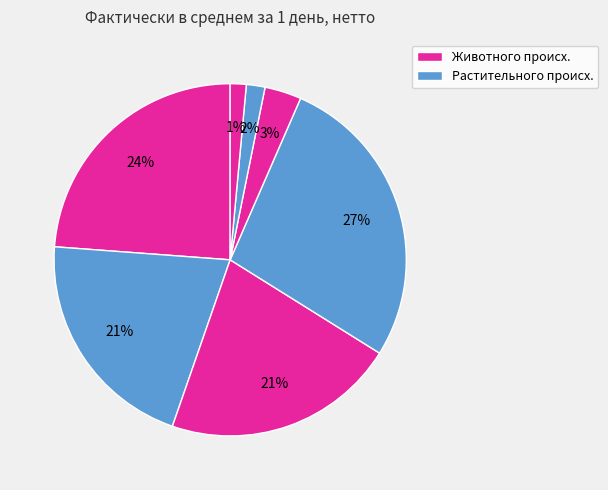

Count the number of slices in the pie.

7